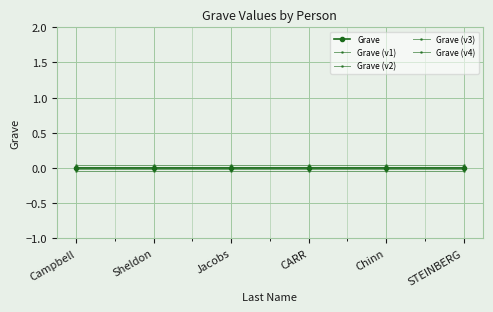

How many lines are shown in the chart?

5